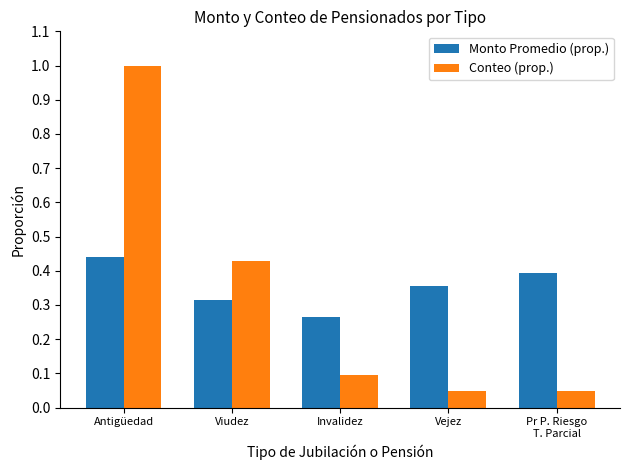

What is the maximum value shown in the chart?

1.0